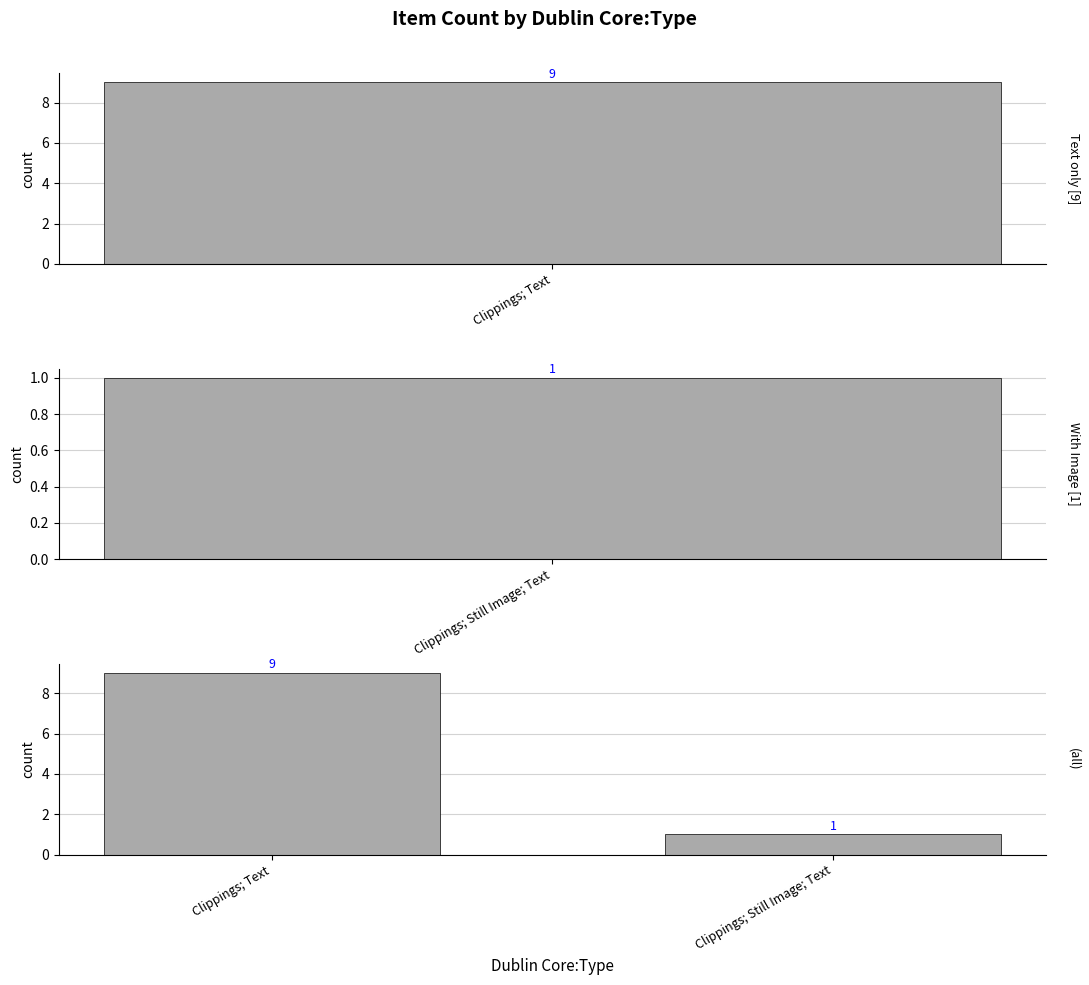

True or false: the data shows 9 at Clippings; Text.

True